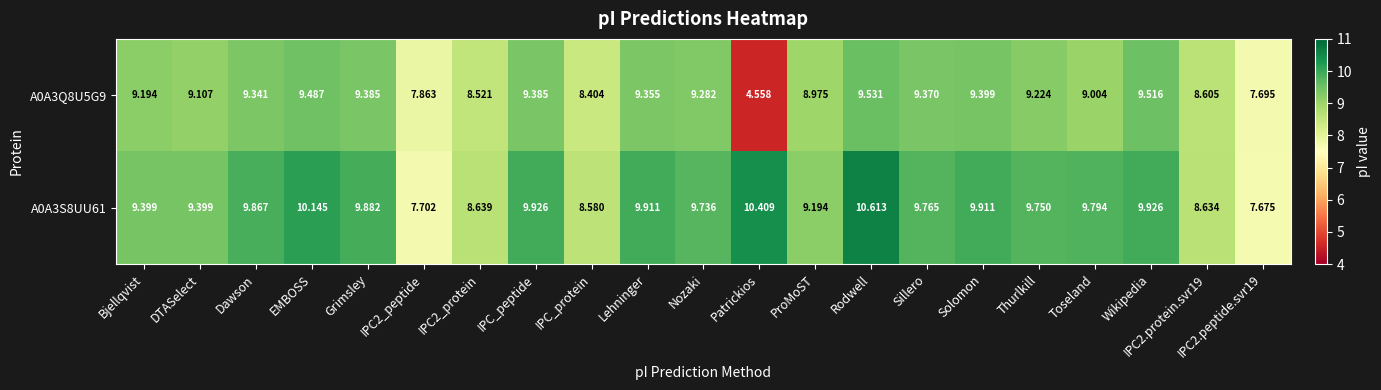

Is the value of A0A3S8UU61 at DTASelect greater than the value of A0A3Q8U5G9 at Wikipedia?

No